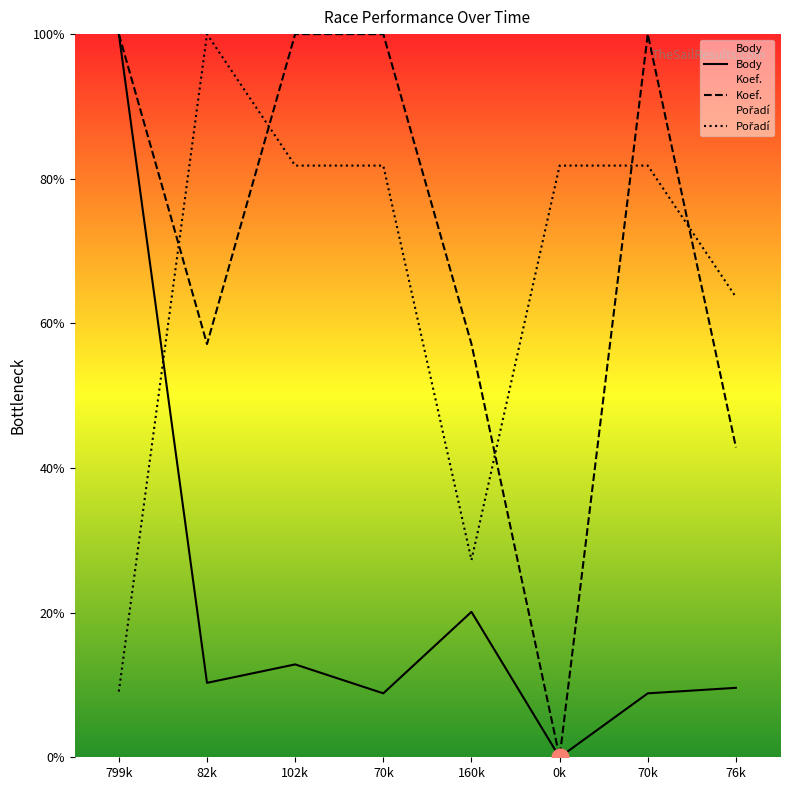

How many series are shown in this chart?

3